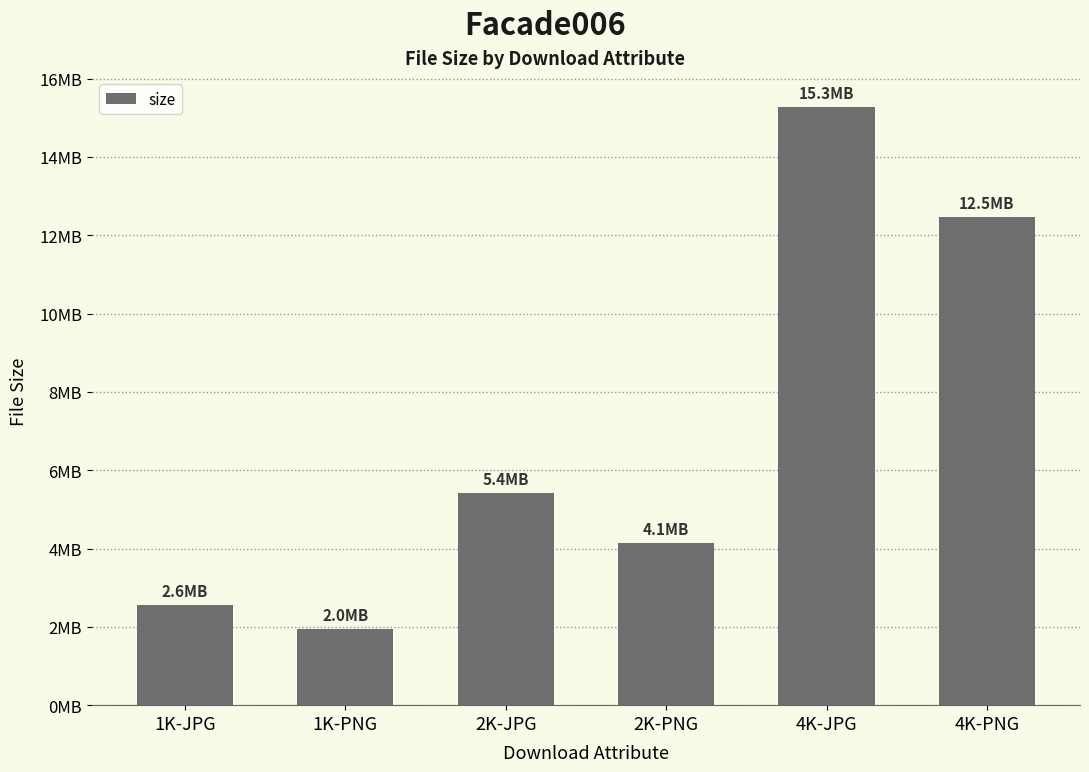

List the labels in order of value, smallest first.

1K-PNG, 1K-JPG, 2K-PNG, 2K-JPG, 4K-PNG, 4K-JPG